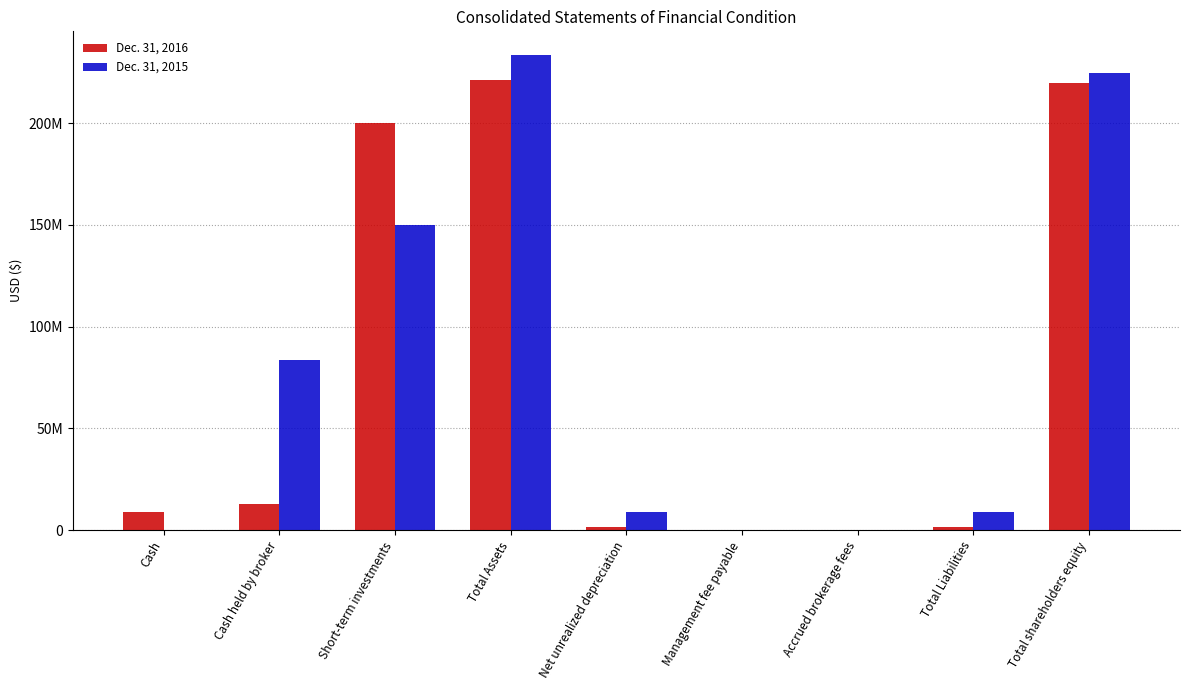

What are all the series names shown in the legend?

Dec. 31, 2016, Dec. 31, 2015